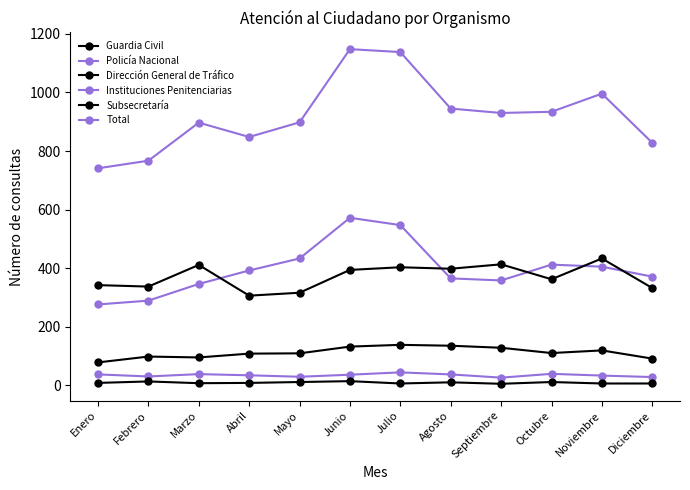

How many lines are shown in the chart?

6